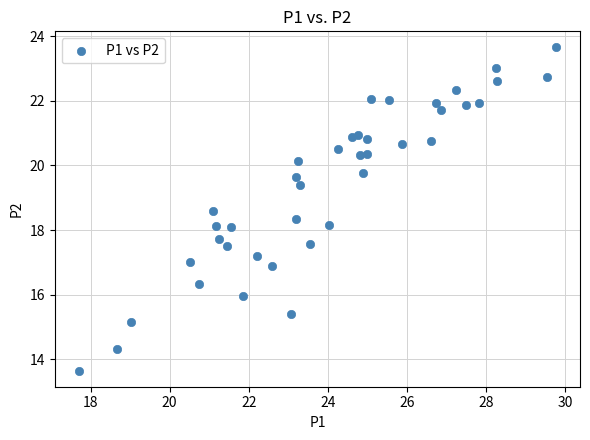

What is the range of Y values (max minus min)?

10.0